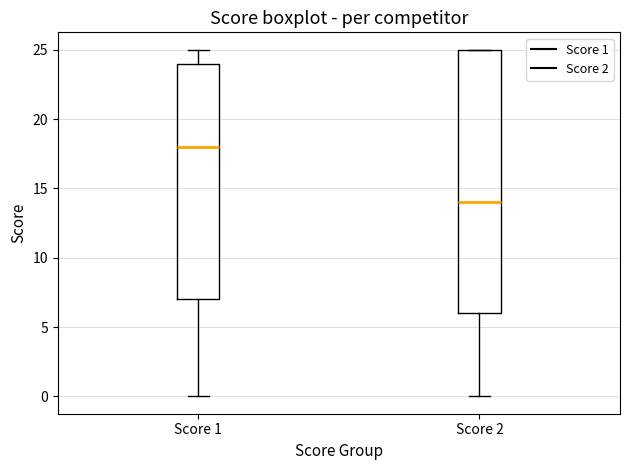

Reading left to right, transcribe this box plot: for each box, give where its median line is, the range the box spans, and where its two whiskers end, as read against the y-axis. The values are not printed on the chart, so give them approximately, as read against the axis.

Score 1: median 18, box 7 to 24, whiskers 0 to 25
Score 2: median 14, box 6 to 25, whiskers 0 to 25